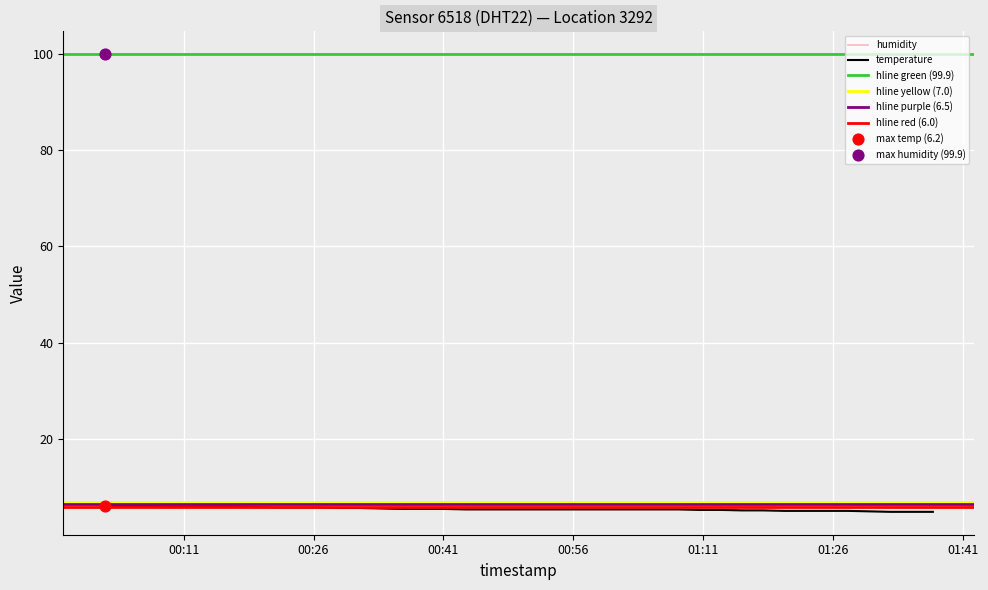

Between 2023-11-22T01:17:57 and 2023-11-22T00:28:52, which is larger?

2023-11-22T00:28:52